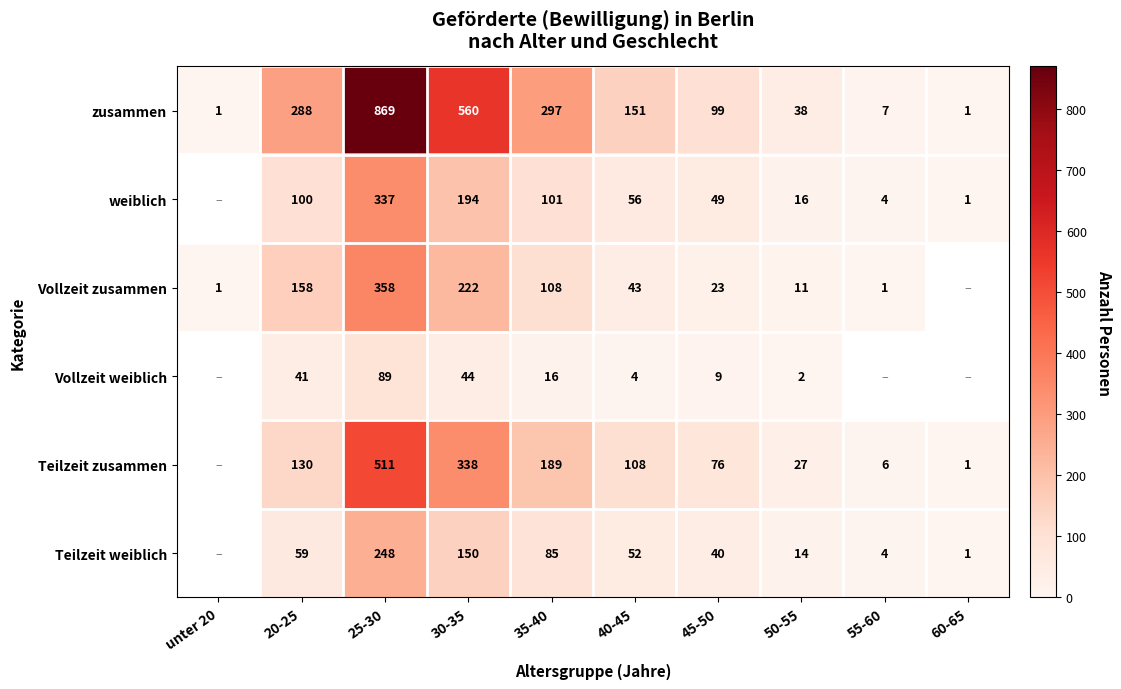

Is it true that Teilzeit zusammen equals 49 at 20-25?

False